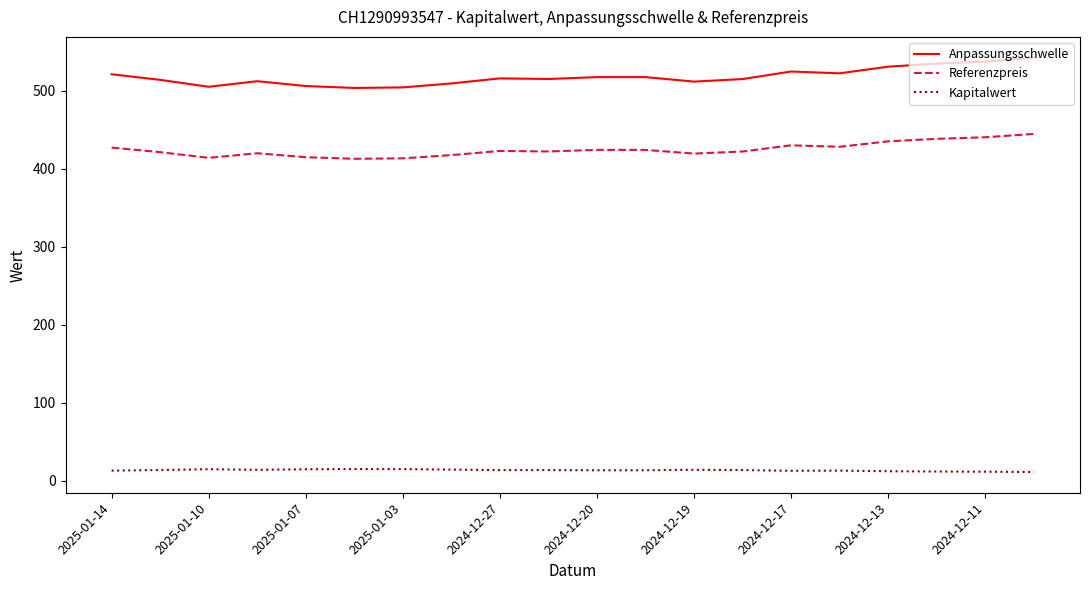

What is the maximum value for Referenzpreis?

444.8